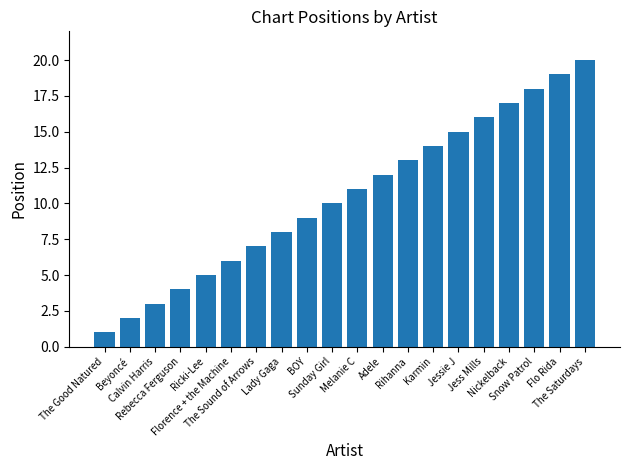

Reading left to right, what are all the values shown in this chart?

The Good Natured=1	Beyoncé=2	Calvin Harris=3	Rebecca Ferguson=4	Ricki-Lee=5	Florence + the Machine=6	The Sound of Arrows=7	Lady Gaga=8	BOY=9	Sunday Girl=10	Melanie C=11	Adele=12	Rihanna=13	Karmin=14	Jessie J=15	Jess Mills=16	Nickelback=17	Snow Patrol=18	Flo Rida=19	The Saturdays=20